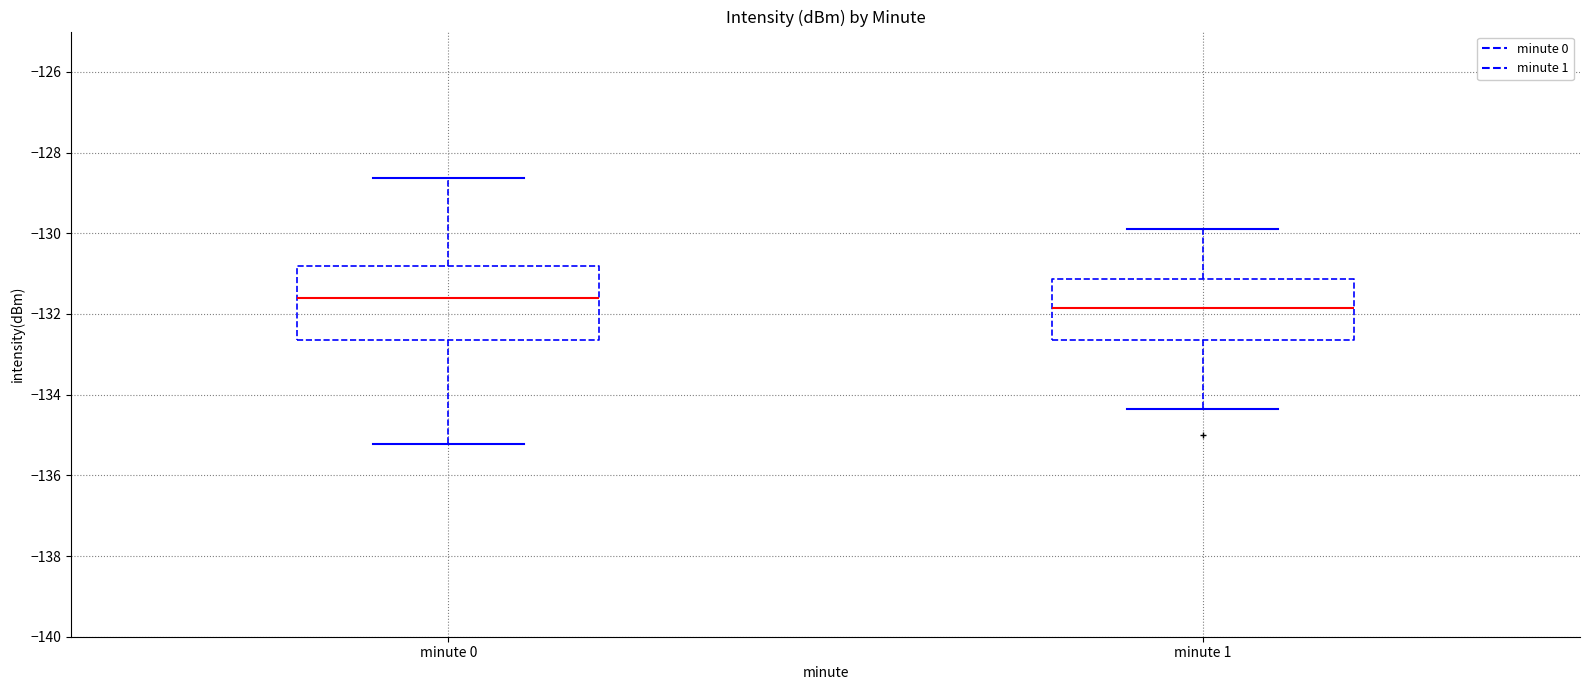

Which box is the tallest, from its lower edge to its upper edge?

minute 0